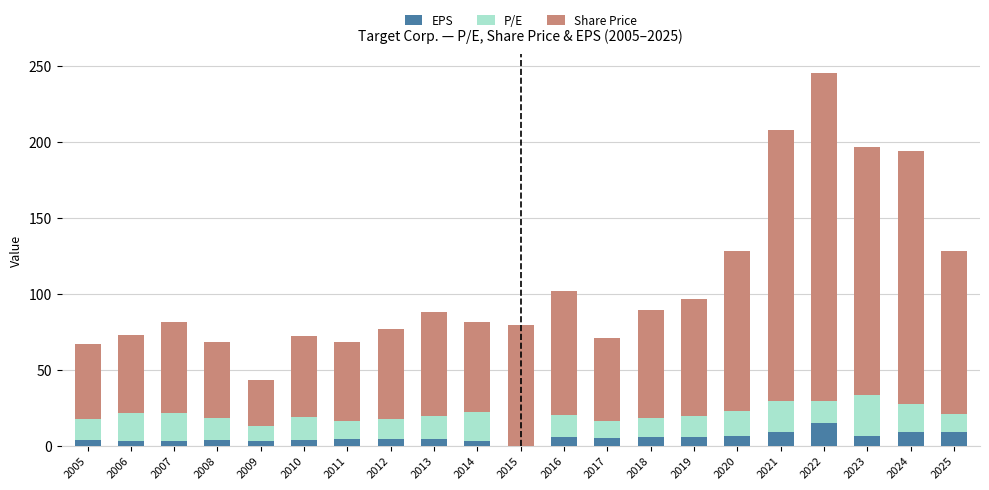

What is the sum of the EPS values at 2025 and 2024?

17.9